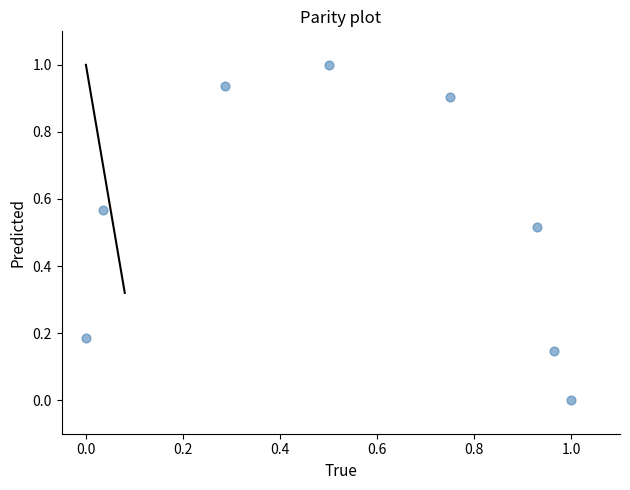

What is the range of Y values (max minus min)?

1.0